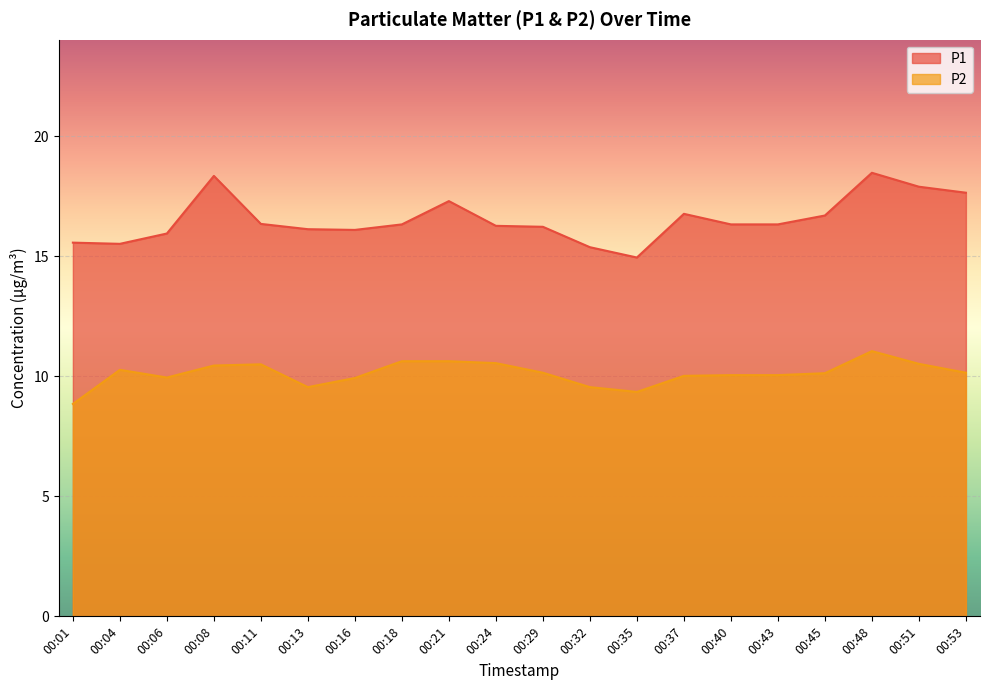

List the labels in order of P2 value, largest first.

00:48, 00:18, 00:21, 00:24, 00:51, 00:11, 00:08, 00:04, 00:29, 00:53, 00:45, 00:40, 00:43, 00:37, 00:06, 00:16, 00:13, 00:32, 00:35, 00:01